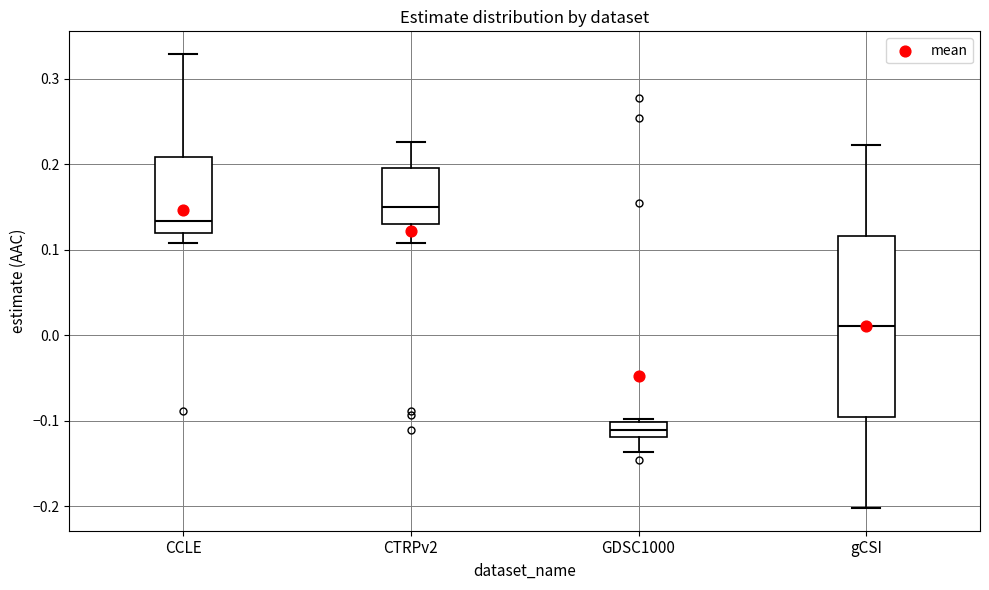

Which box has the highest median line?

CTRPv2